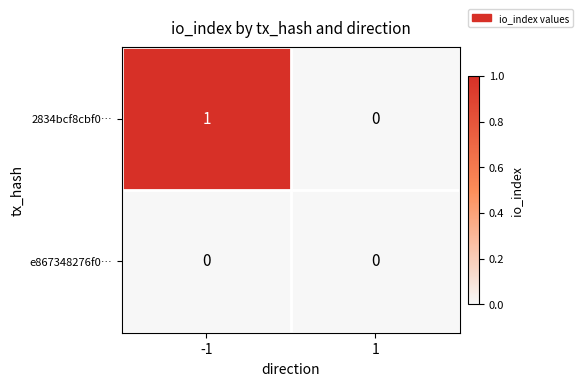

Rank the series at -1 from highest to lowest value.

2834bcf8cbf0…, e867348276f0…